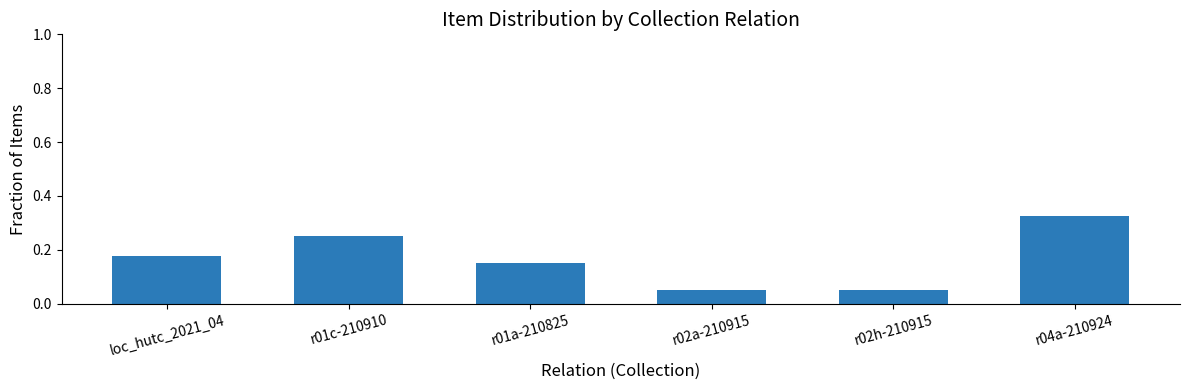

What is the sum of the values at r04a-210924 and r01a-210825?

0.5